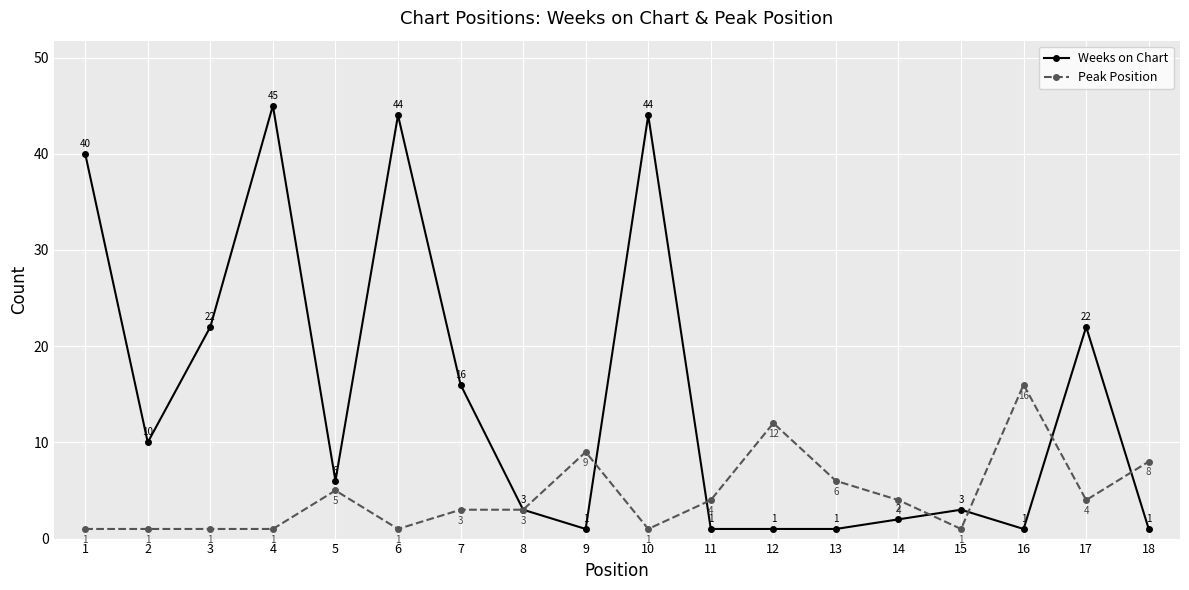

Reading left to right, what are all the values shown in this chart?

Weeks on Chart: 40	10	22	45	6	44	16	3	1	44	1	1	1	2	3	1	22	1
Peak Position: 1	1	1	1	5	1	3	3	9	1	4	12	6	4	1	16	4	8